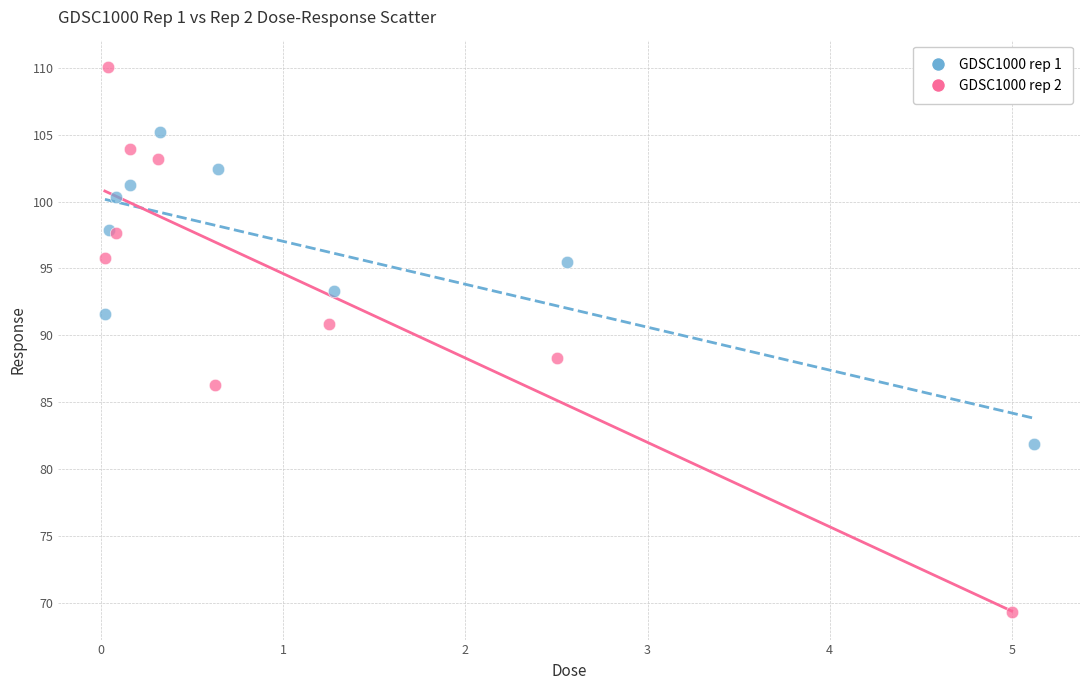

Which series contains the highest Y value?

GDSC1000 rep 2